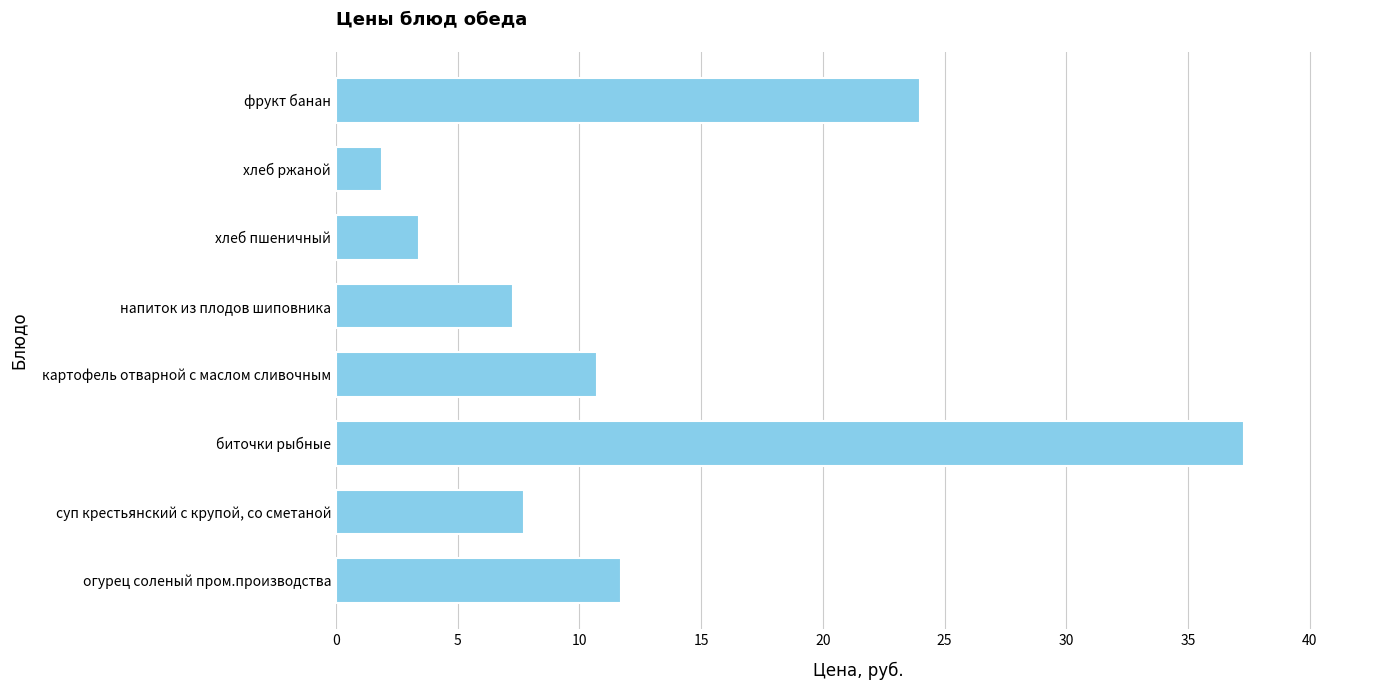

How many bars are there in total?

8